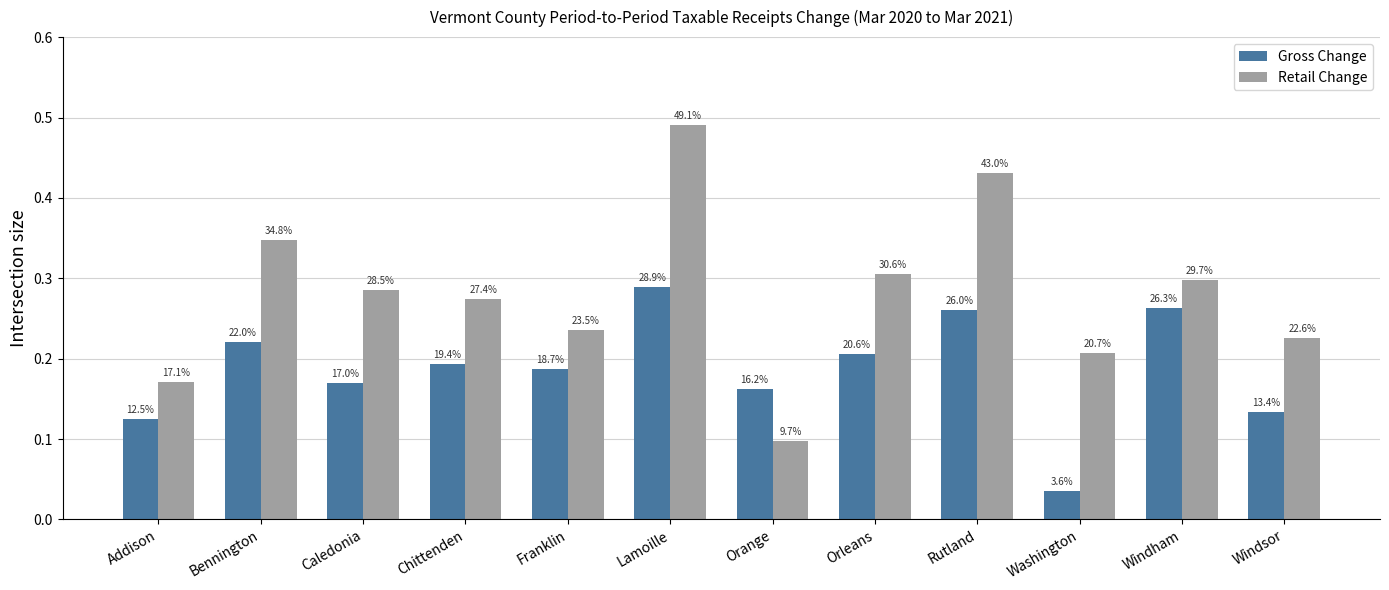

Which label corresponds to the largest value in the chart?

Lamoille